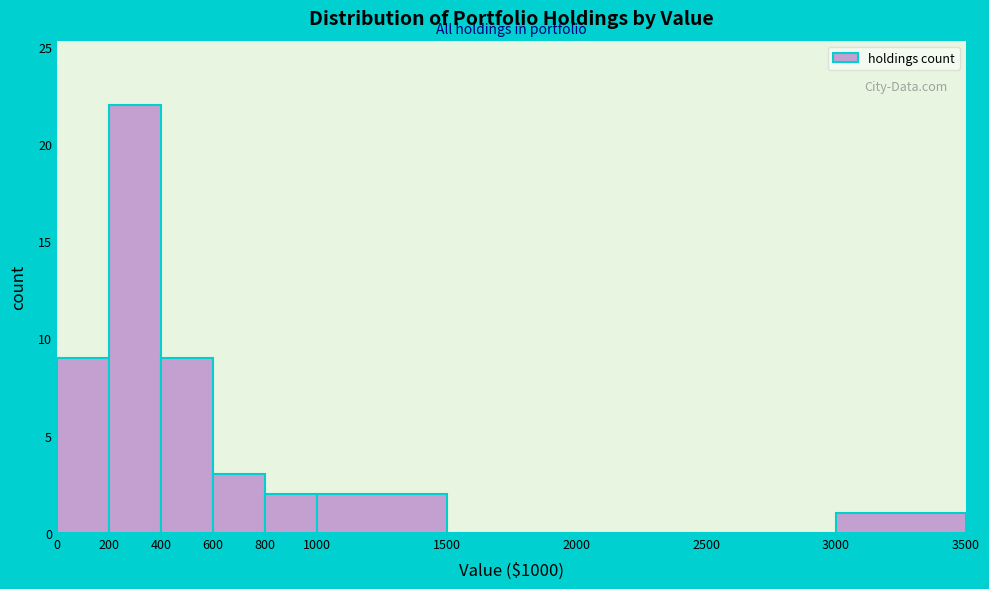

How tall is the bar that spans 0 to 200 on the x-axis? The values are not printed on the chart, so give them approximately, as read against the axis.

9